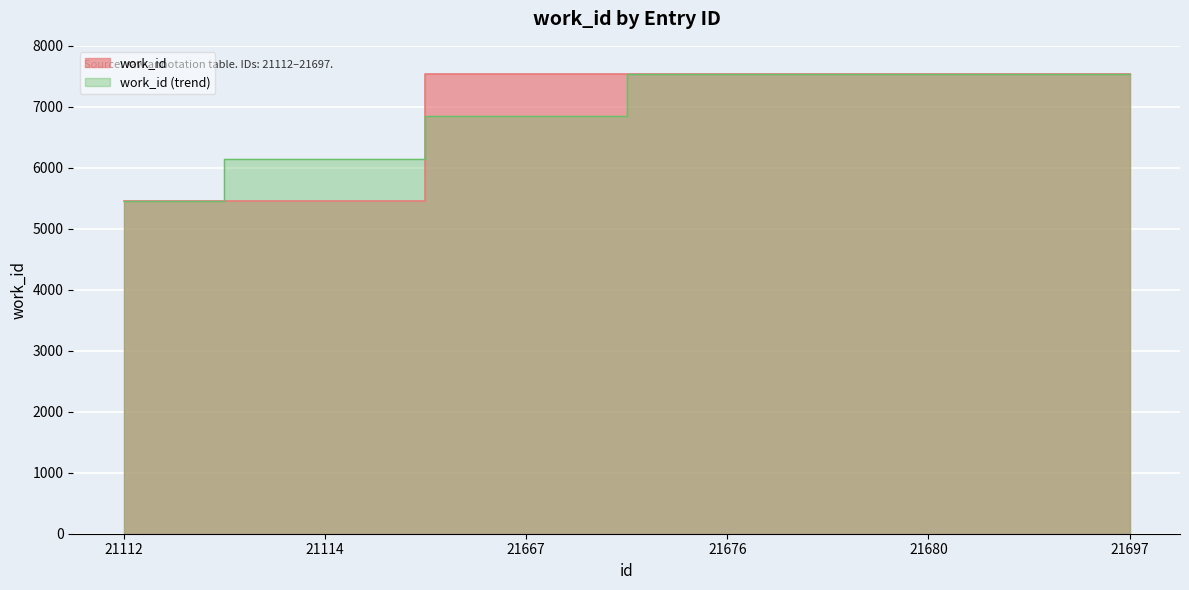

The chart shows a value of 5452 at 21114. True or false?

True